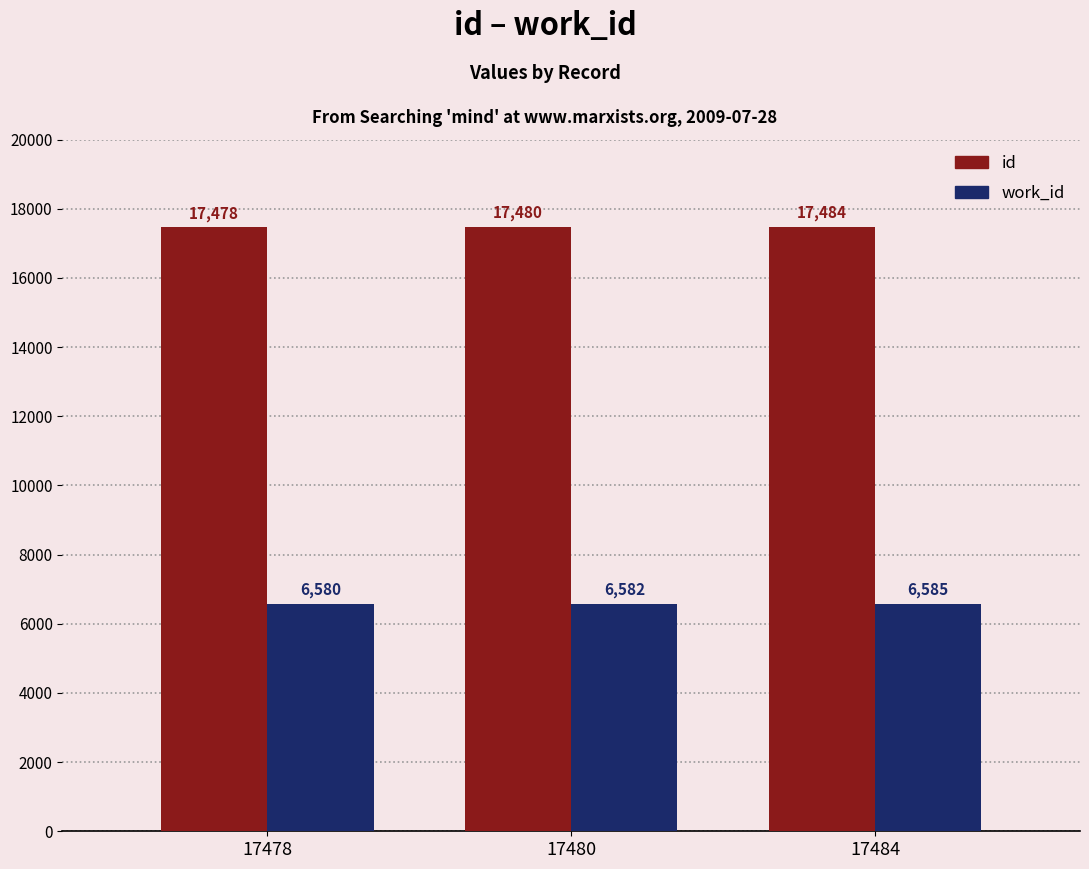

Is the value of work_id at 17484 greater than the value of id at 17480?

No